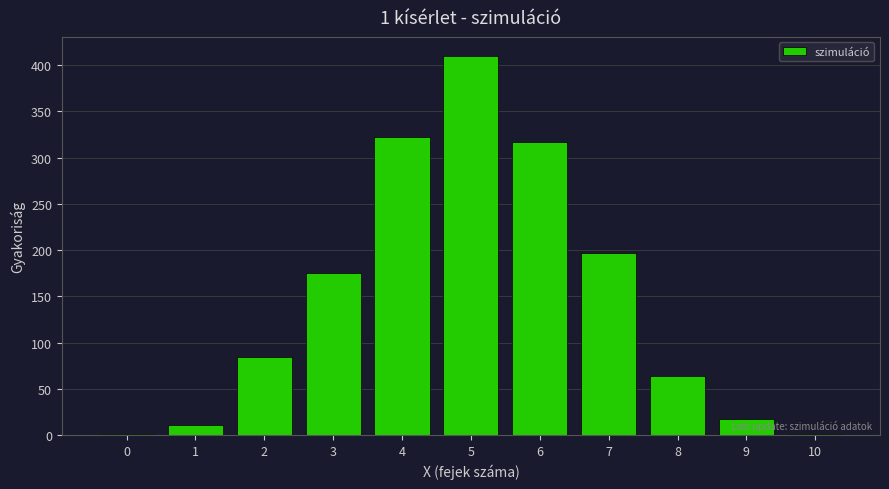

Reading left to right, extract all data points from this chart.

0=1	1=11	2=84	3=175	4=322	5=410	6=317	7=197	8=64	9=18	10=1